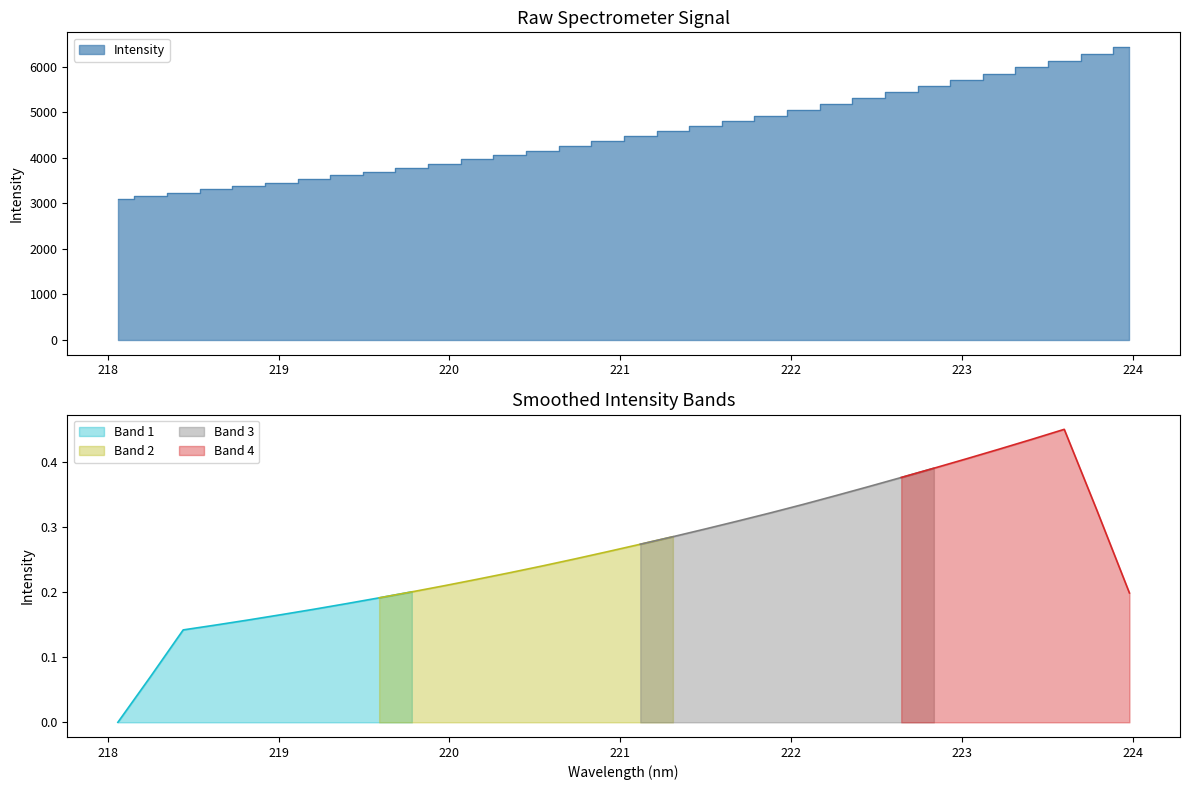

True or false: there are more than 1 points higher than both neighbors.

False